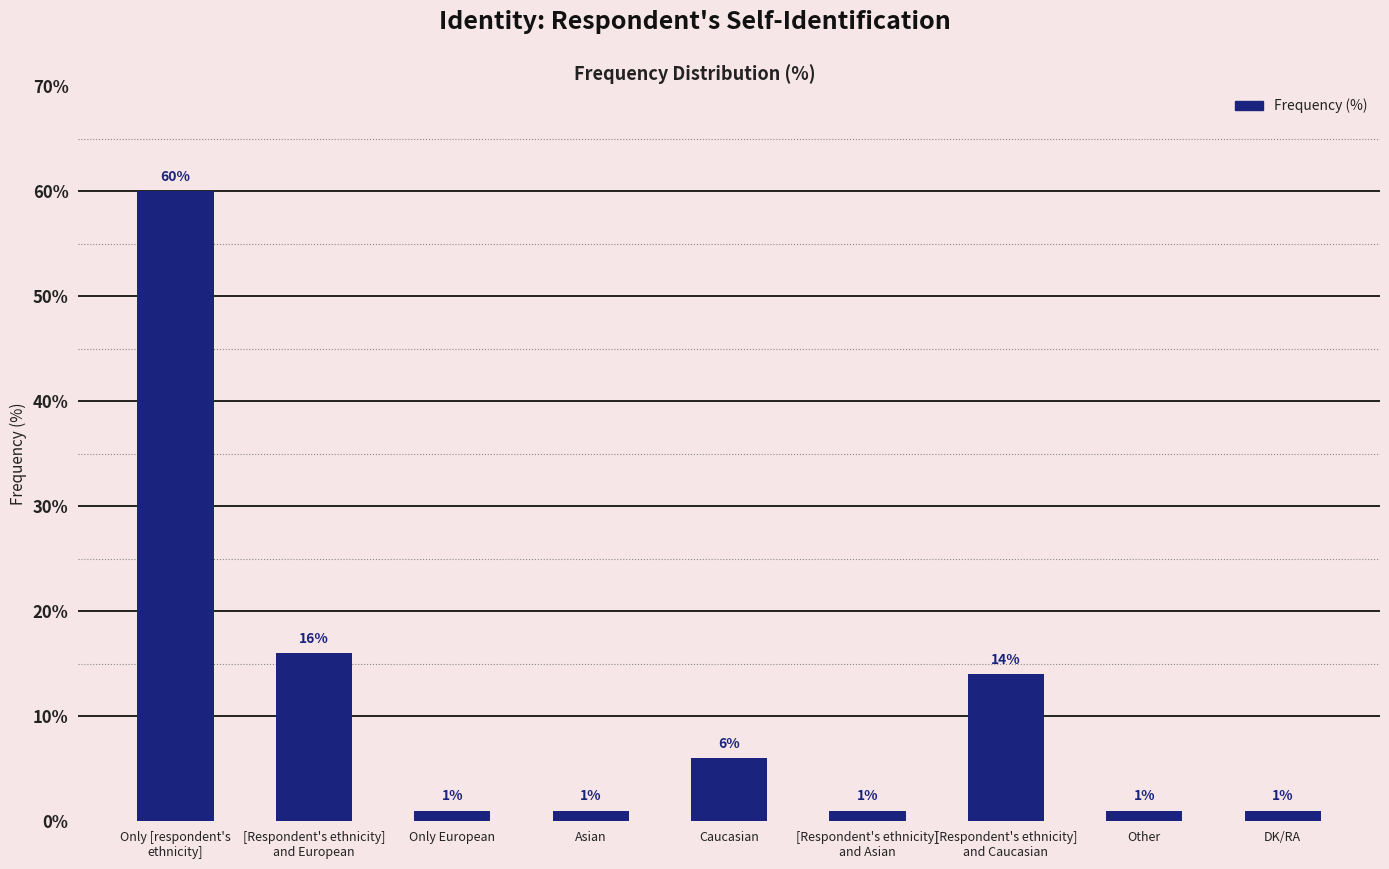

The chart shows a value of 5 at [Respondent's ethnicity]
and European. True or false?

False